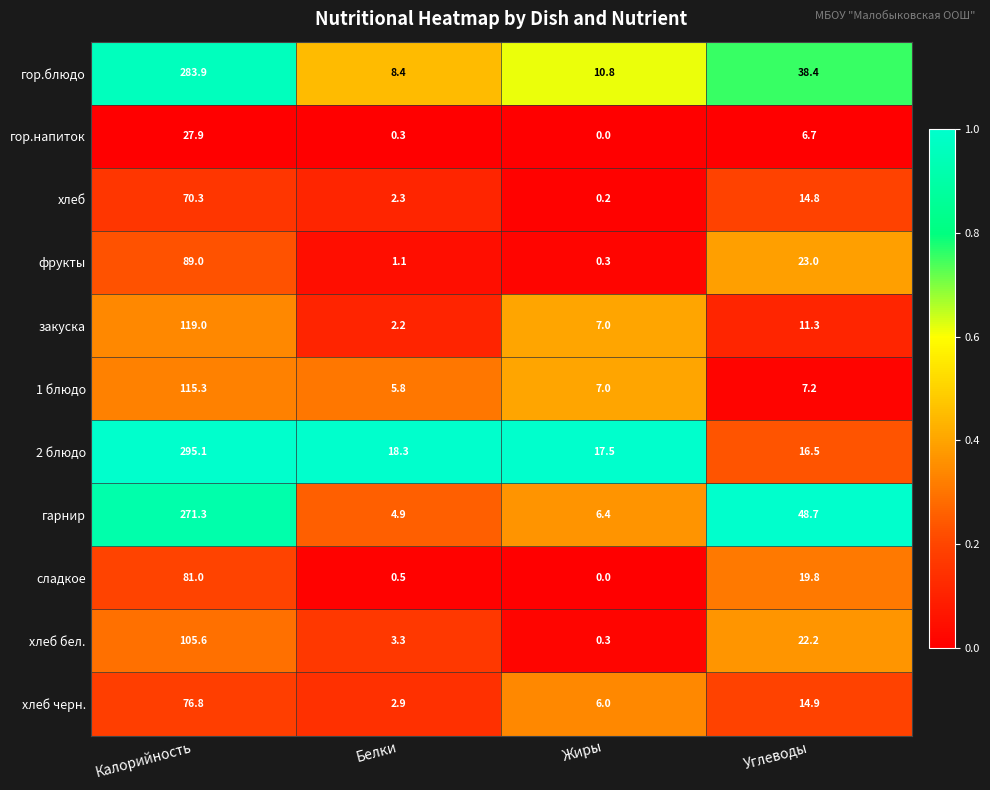

At how many categories does at least one series exceed 0?

4